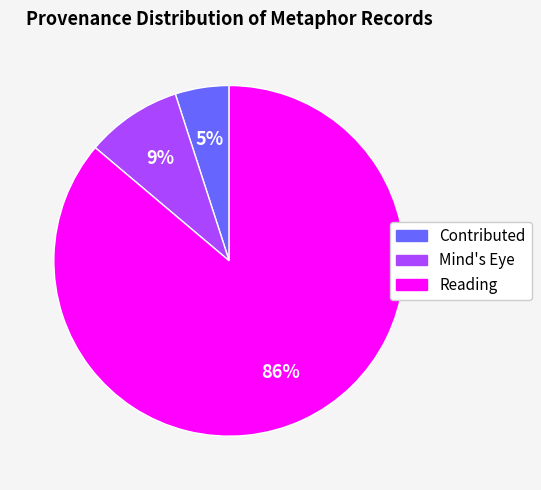

What is the ratio of the value at Mind's Eye to the value at Contributed?

1.8